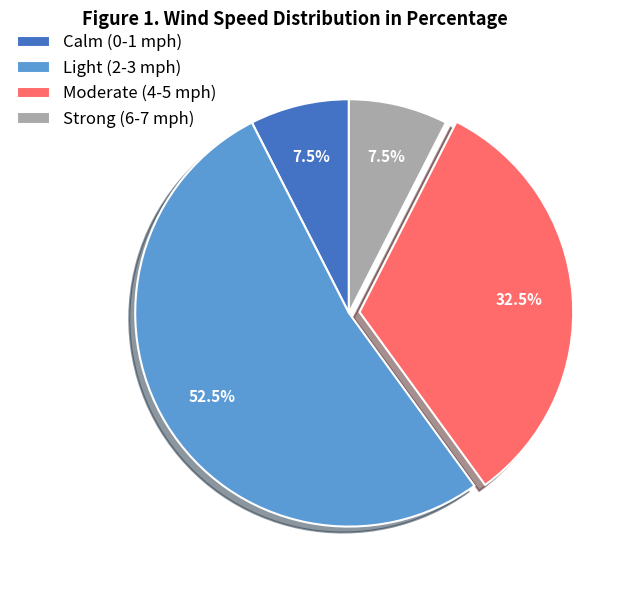

What is the total percentage of Moderate (4-5 mph) and Calm (0-1 mph)?

40.0%